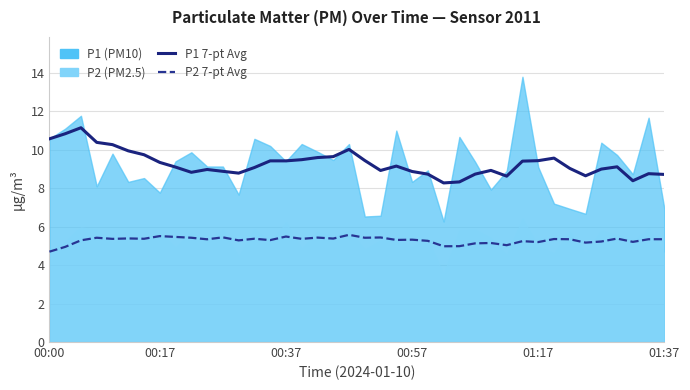

Does the chart have visible grid lines?

Yes